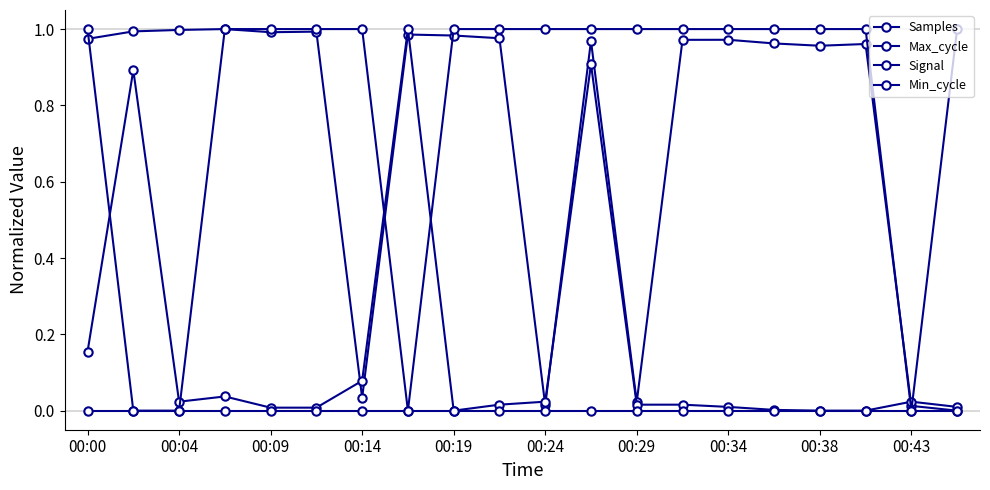

Which category has the lowest value across all series?

19